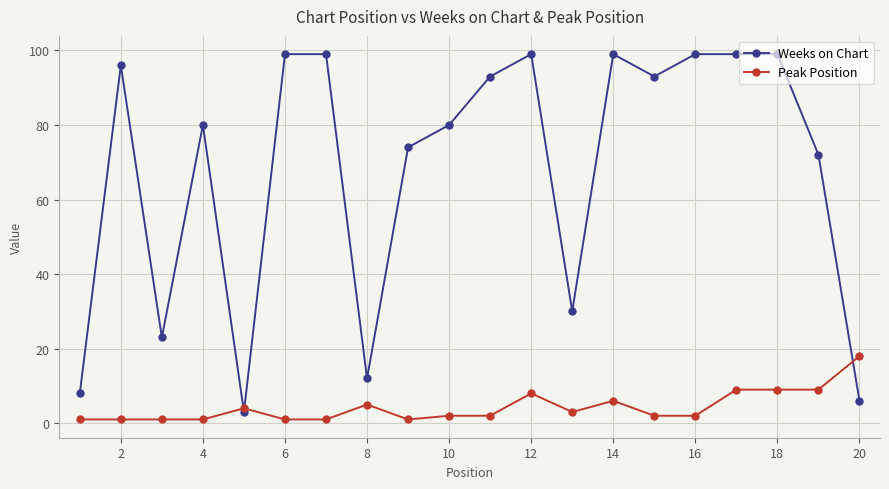

True or false: Weeks on Chart has more than 0 points higher than both neighbors.

True